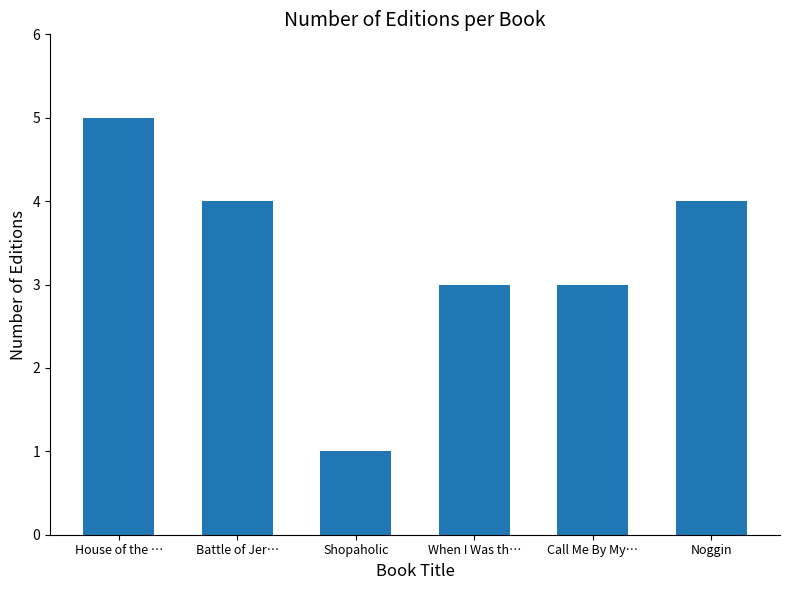

Does the chart contain stacked bars?

No